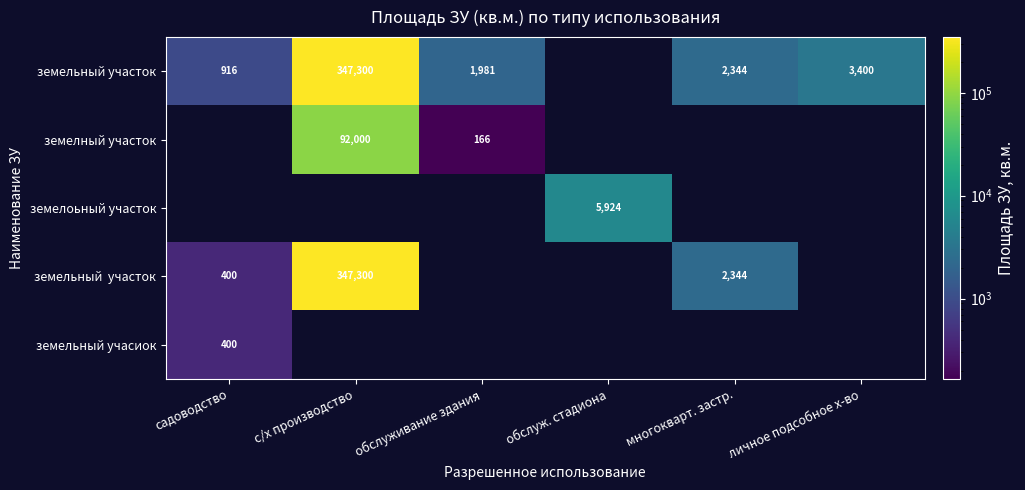

True or false: земельный участок has a value of 482.0 at садоводство.

False